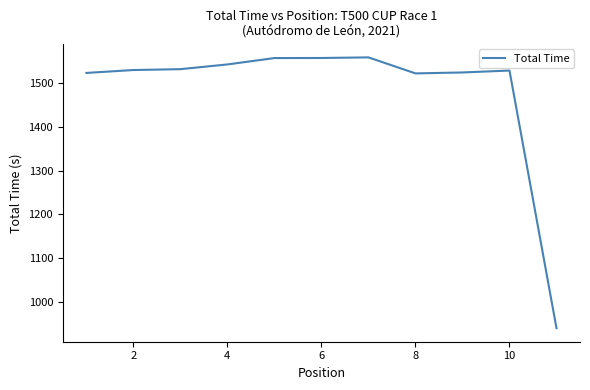

What is the greatest value displayed?

1559.7